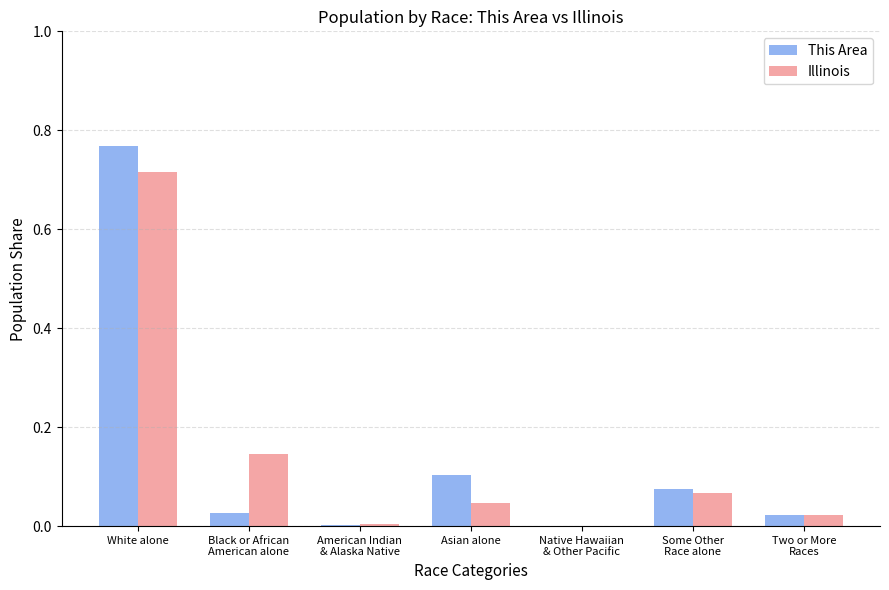

What is the sum of all This Area values?

1.0